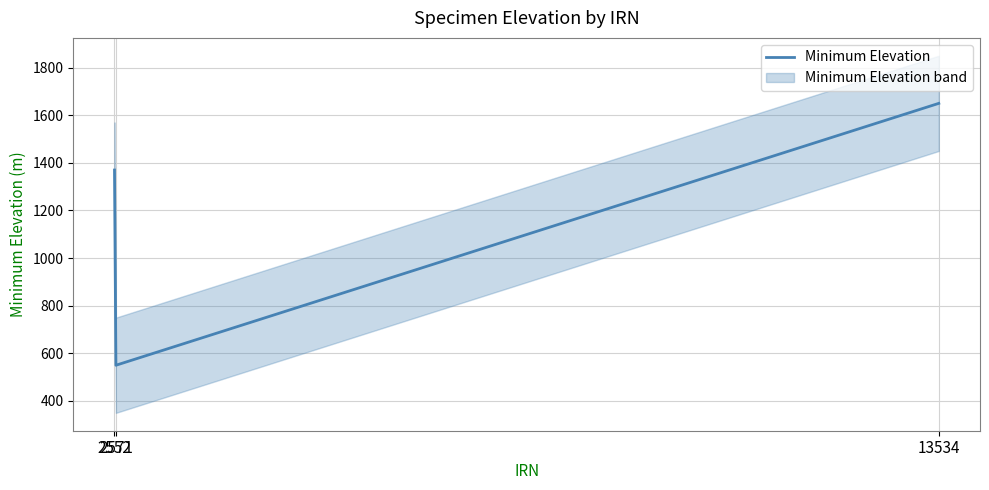

The value at 13534 is 1650. True or false?

True